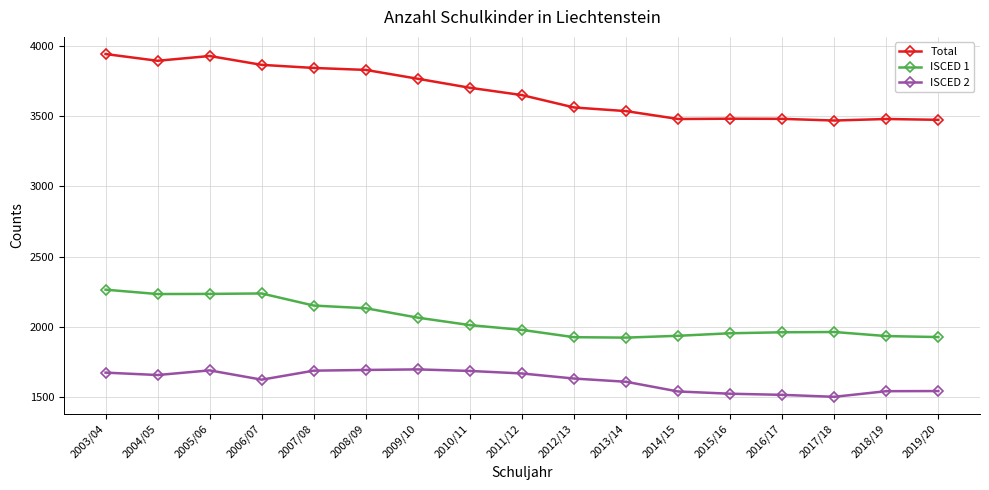

Where does the ISCED 2 series first go above 1634?

2003/04